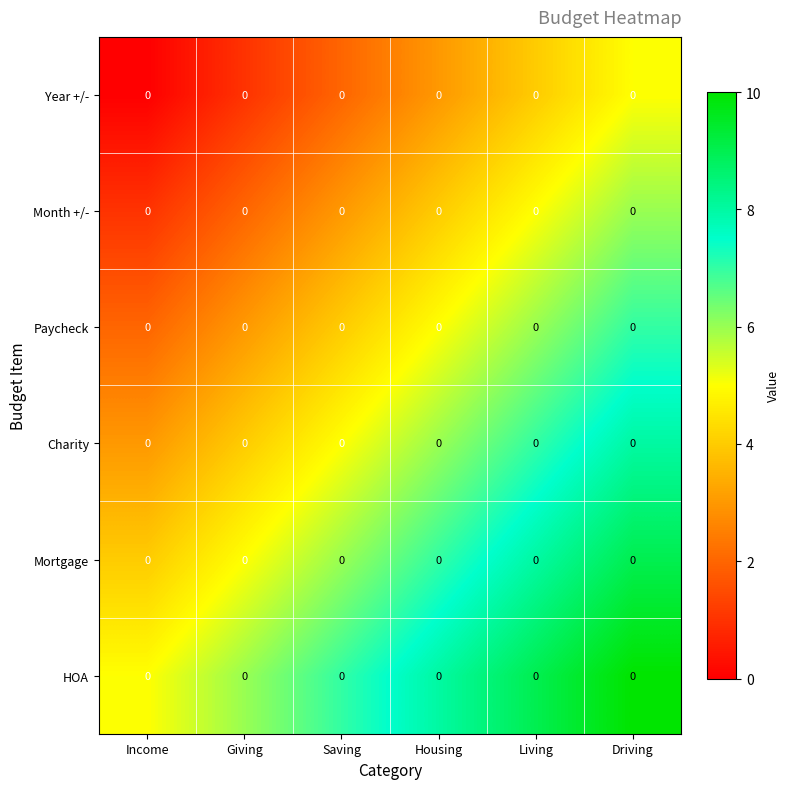

Reading left to right, extract all data points from this chart.

Year +/-: Income=0	Giving=0	Saving=0	Housing=0	Living=0	Driving=0
Month +/-: Income=0	Giving=0	Saving=0	Housing=0	Living=0	Driving=0
Paycheck: Income=0	Giving=0	Saving=0	Housing=0	Living=0	Driving=0
Charity: Income=0	Giving=0	Saving=0	Housing=0	Living=0	Driving=0
Mortgage: Income=0	Giving=0	Saving=0	Housing=0	Living=0	Driving=0
HOA: Income=0	Giving=0	Saving=0	Housing=0	Living=0	Driving=0